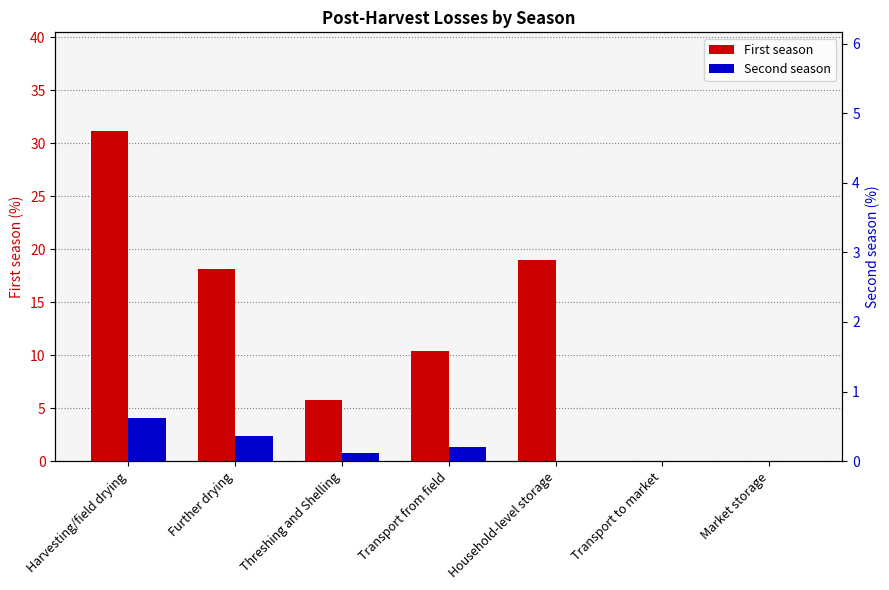

How many data points in Second season are above 0?

4